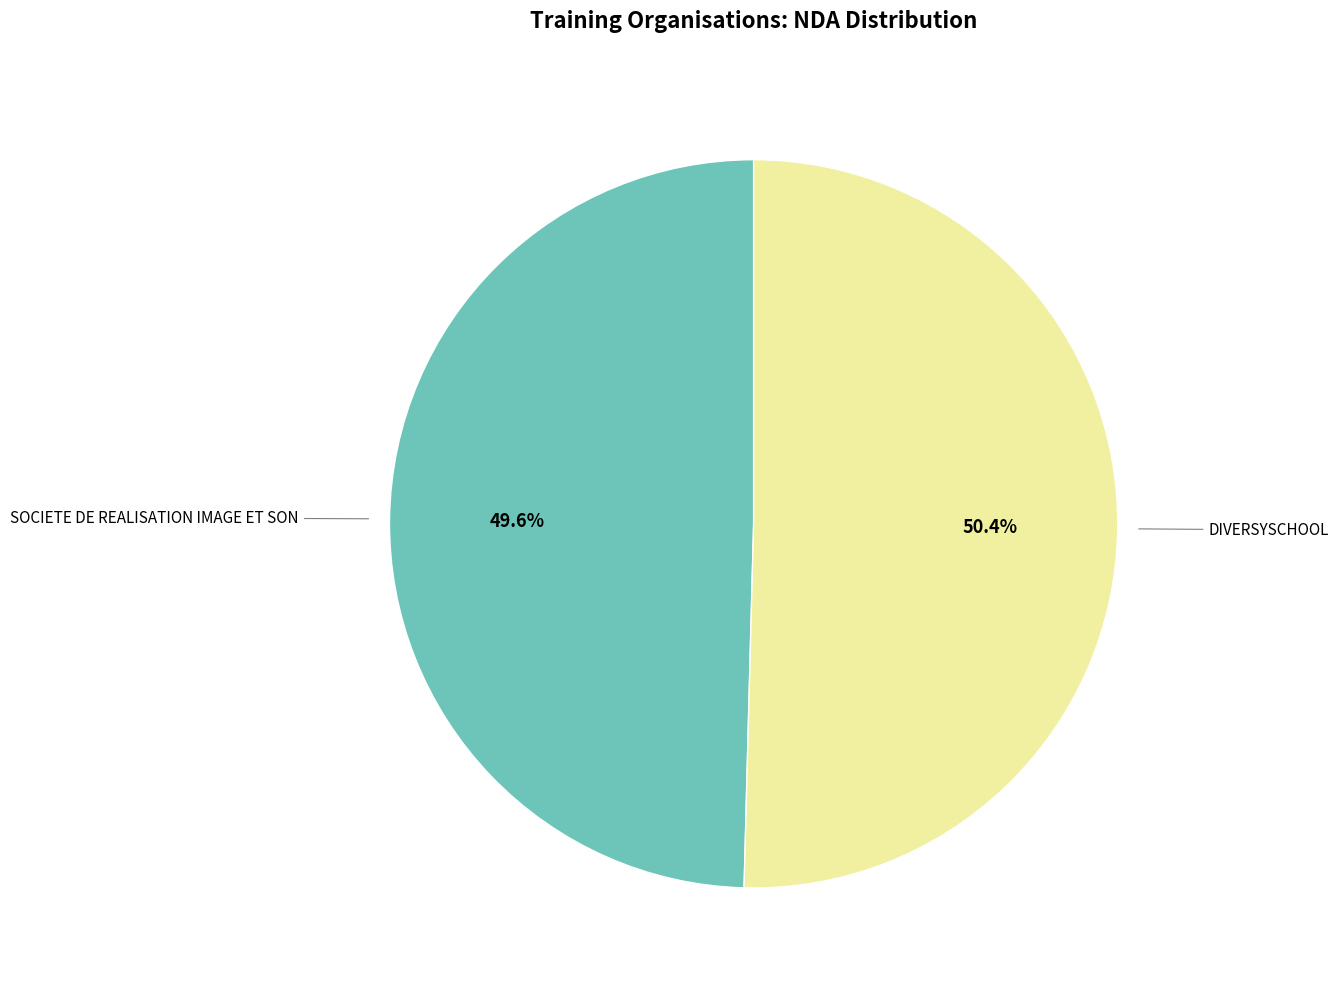

Between DIVERSYSCHOOL and SOCIETE DE REALISATION IMAGE ET SON, which is larger?

DIVERSYSCHOOL